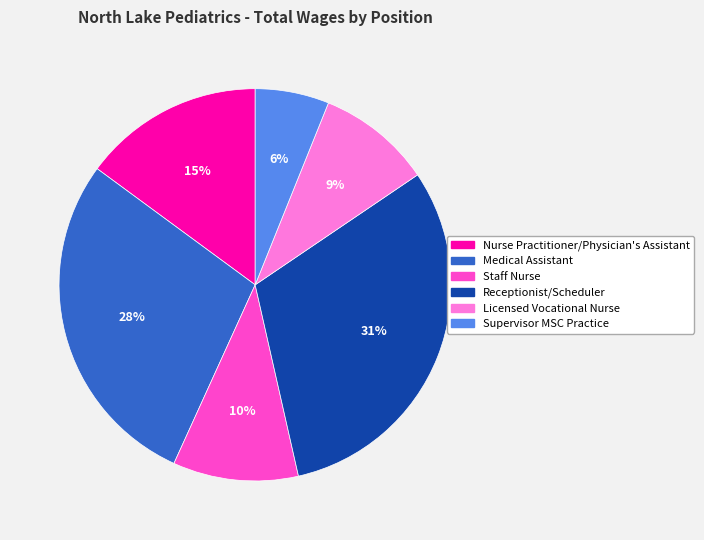

Count the number of slices in the pie.

6